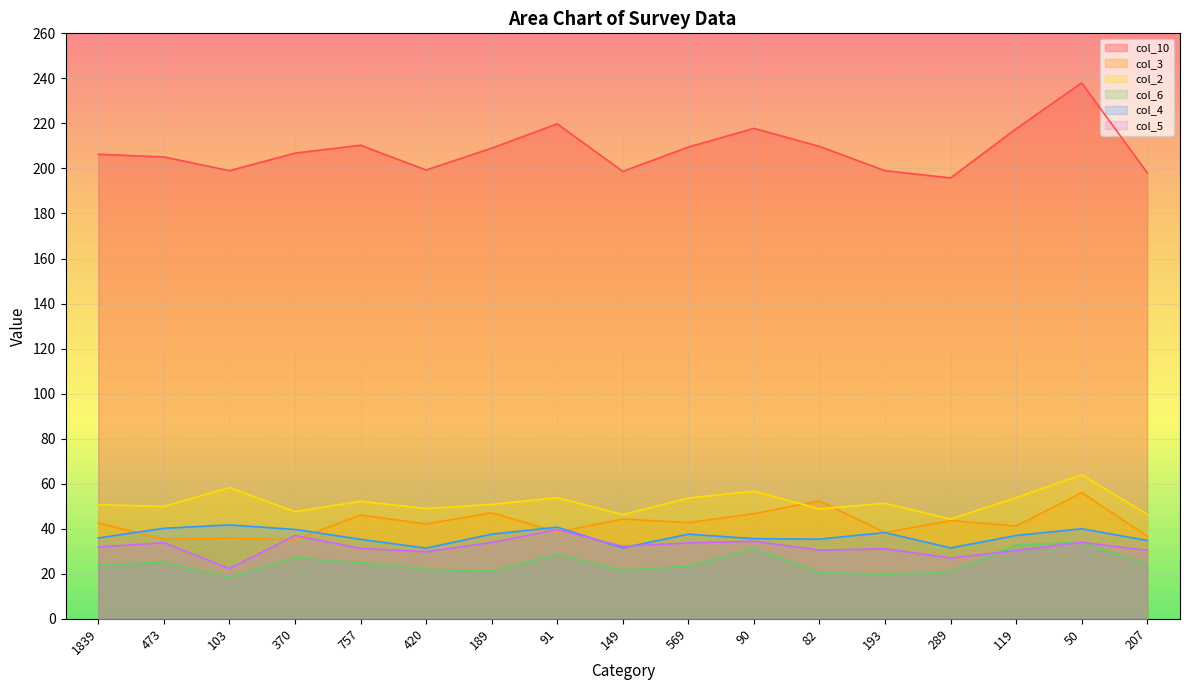

What is the difference between the second highest and minimum values in the col_4 series?

9.3